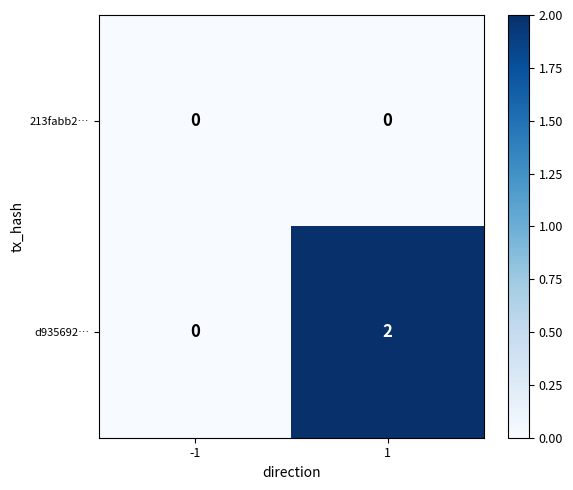

Which series has the largest range (max minus min)?

d935692…